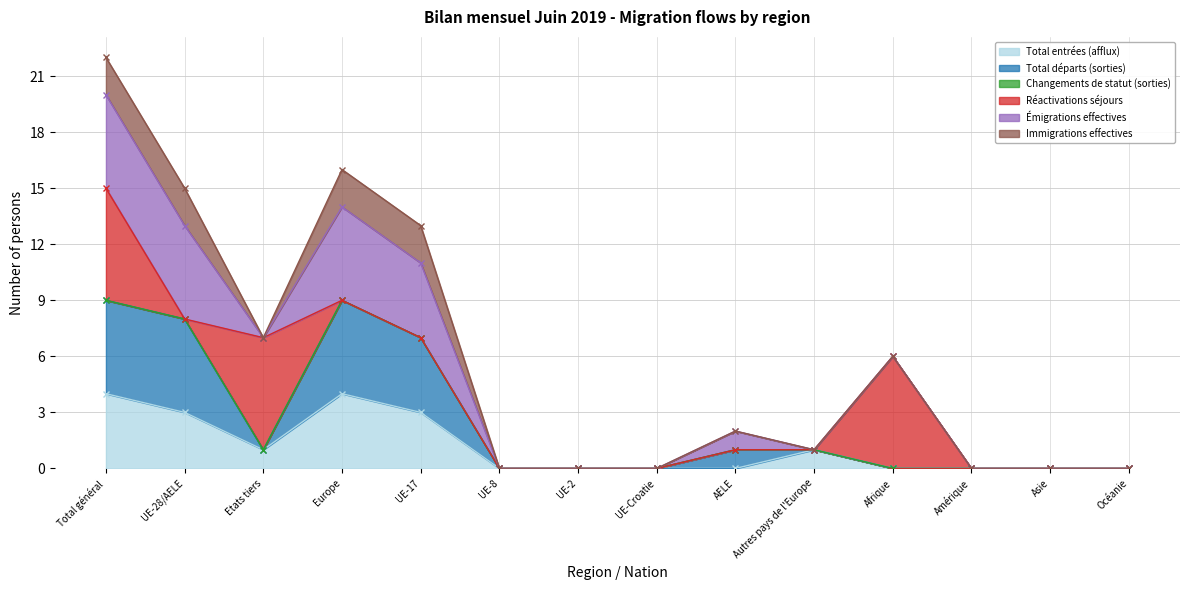

The Total départs (sorties) series shows -4 at Asie. True or false?

False